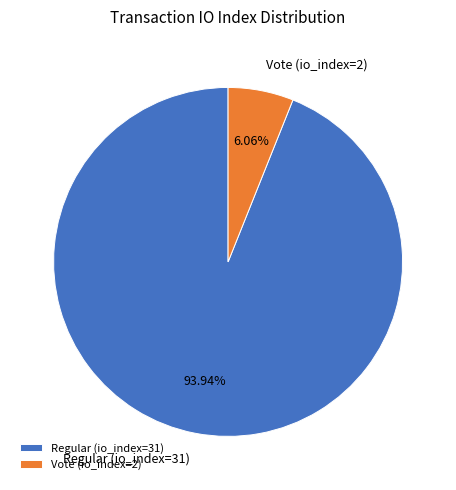

Does Regular (io_index=31) represent more than half of the total?

Yes